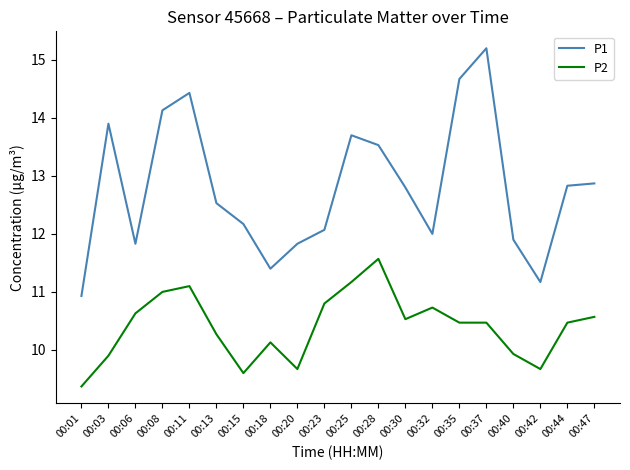

What is the spread (max minus min) of values at 00:13?

2.3